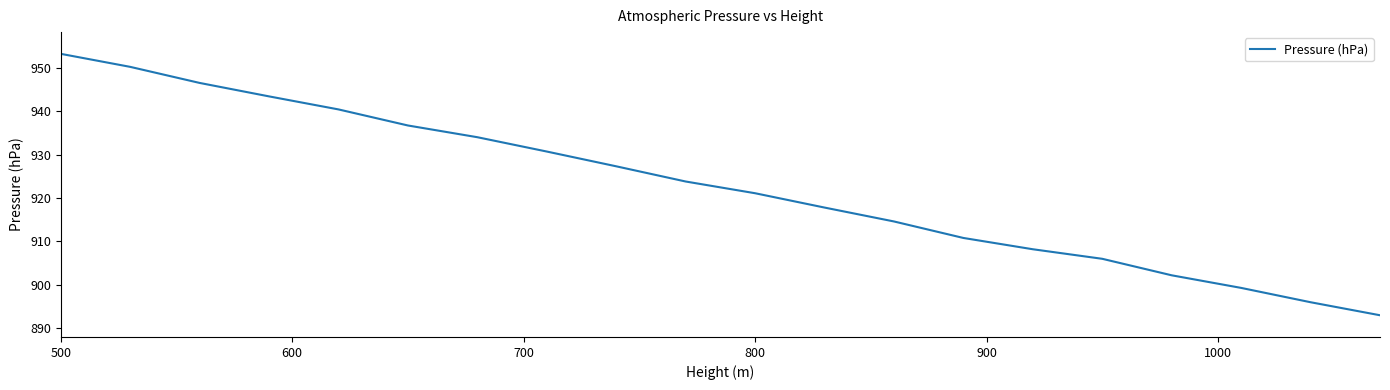

Does the chart display data point markers on the line(s)?

No